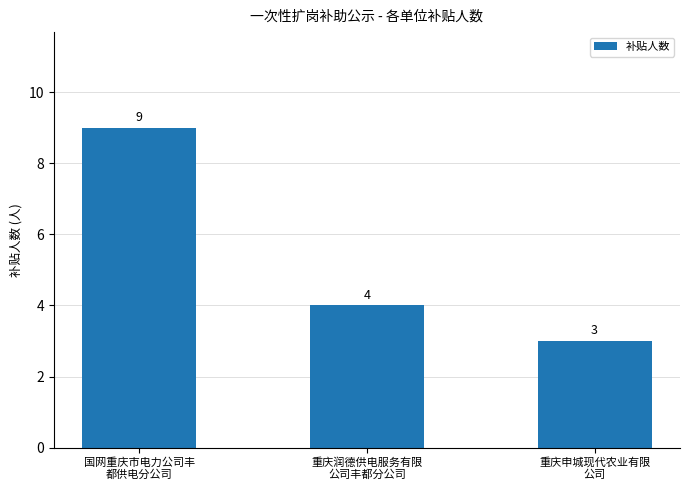

What is the smallest value displayed?

3